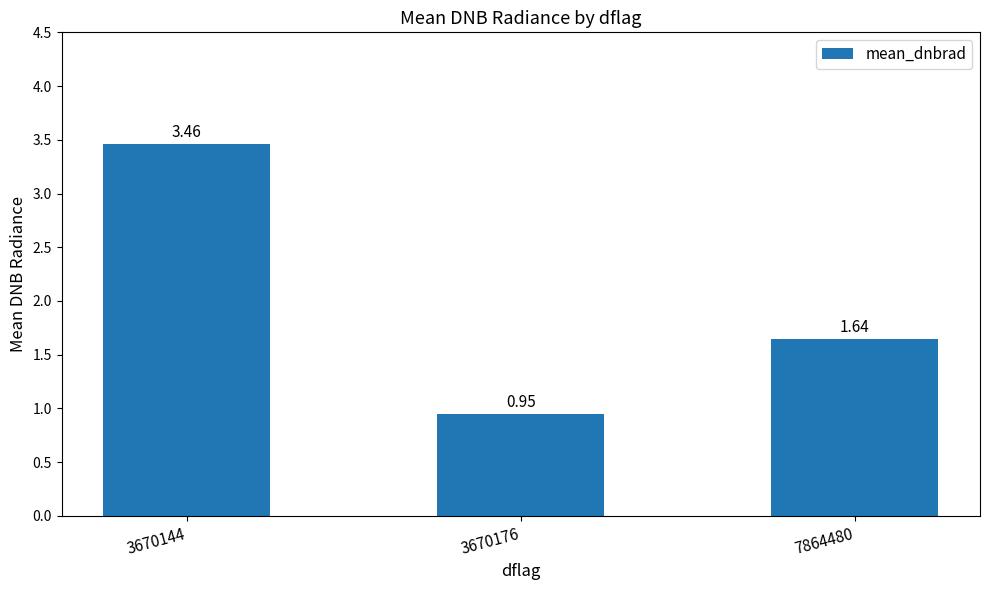

Count the values in the range 0 to 3.

2